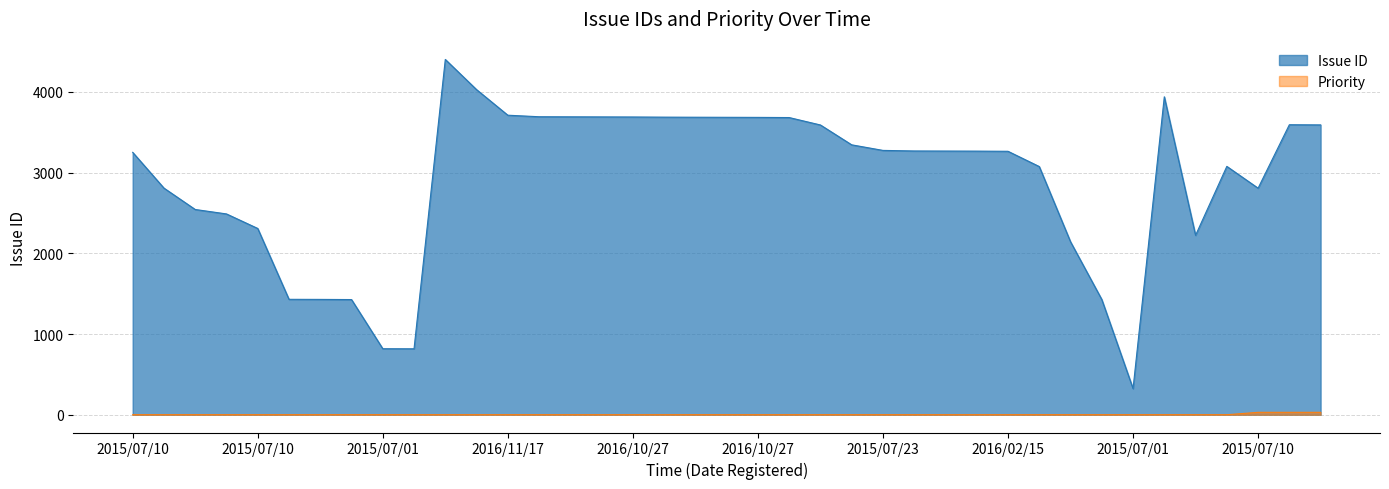

How many lines are shown in the chart?

2